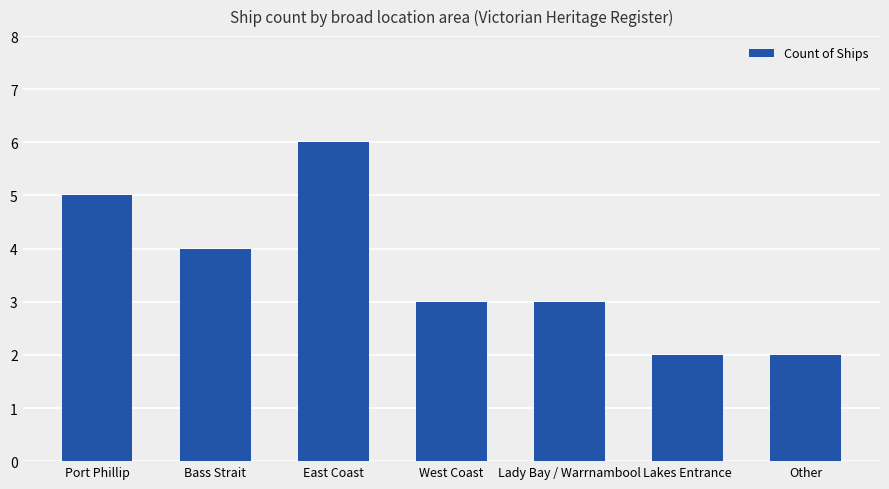

Reading left to right, what are all the values shown in this chart?

Port Phillip=5	Bass Strait=4	East Coast=6	West Coast=3	Lady Bay / Warrnambool=3	Lakes Entrance=2	Other=2